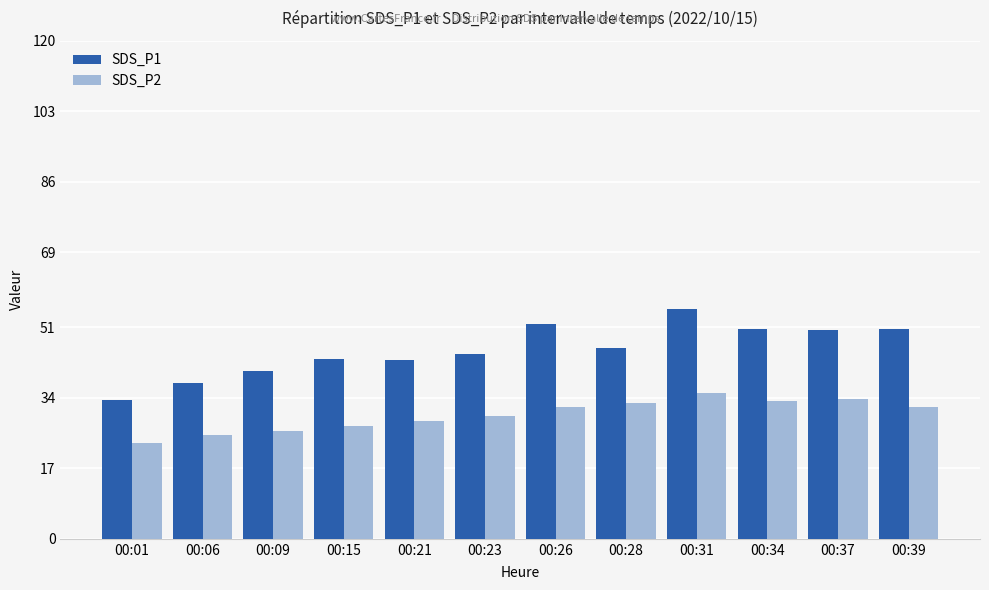

True or false: SDS_P1 has a value of 75.6 at 00:21.

False